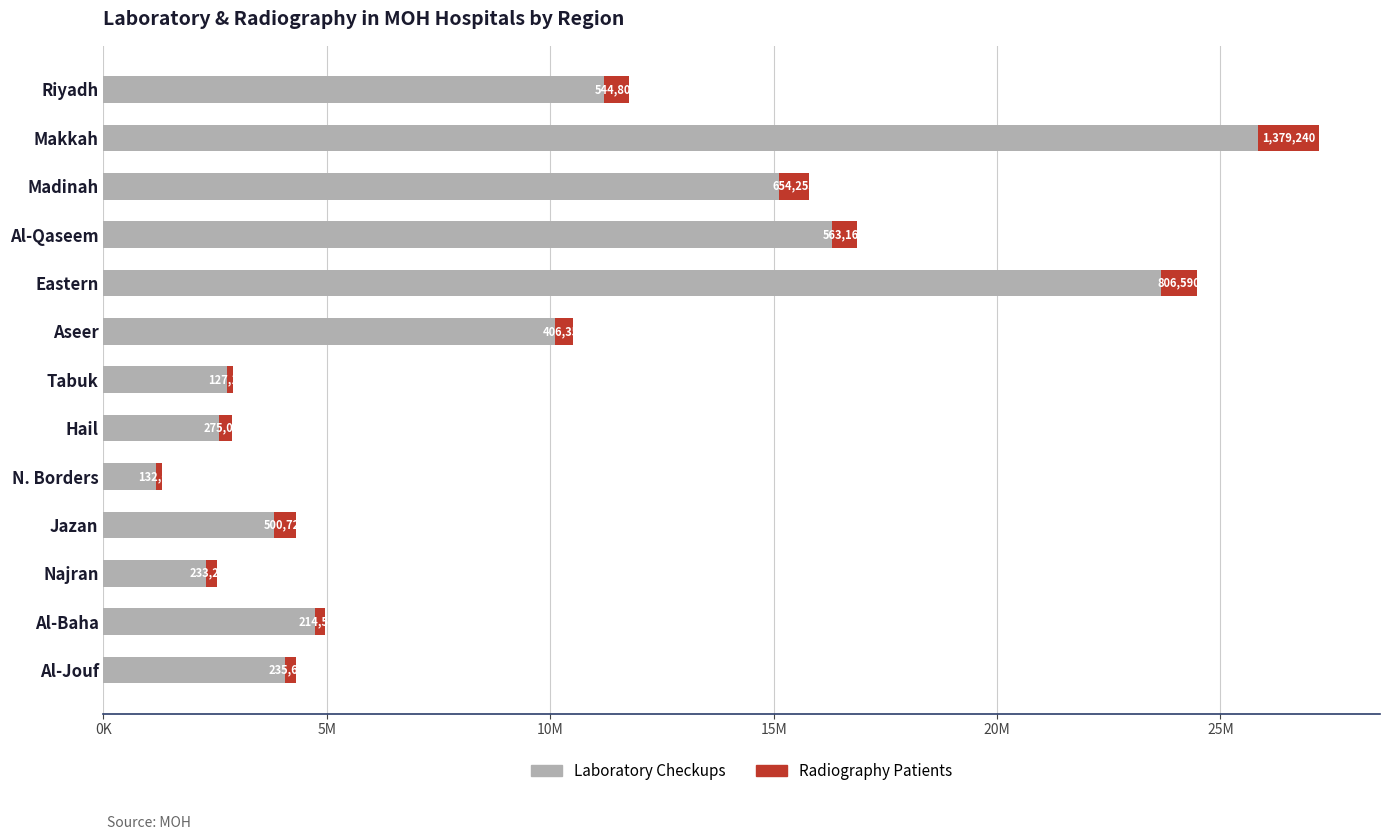

List the series in order of their overall mean, highest first.

Laboratory Checkups, Radiography Patients